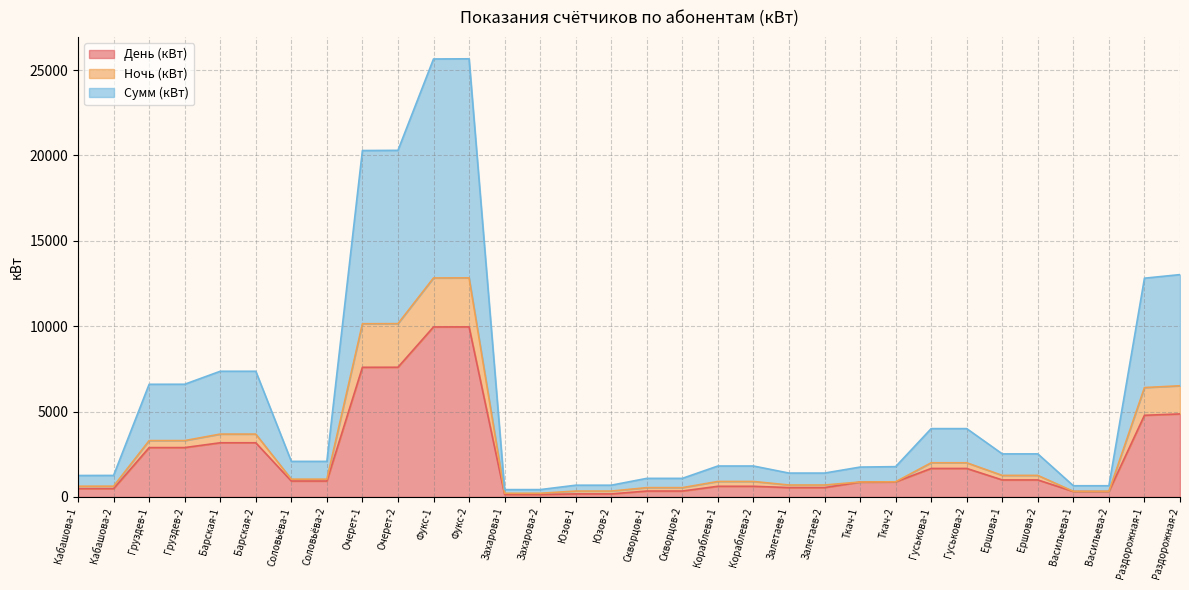

Rank the categories by Ночь (кВт) value from lowest to highest.

Захарова-1, Захарова-2, Васильева-1, Васильева-2, Юзов-1, Юзов-2, Скворцов-1, Скворцов-2, Кабашова-1, Кабашова-2, Залетаев-1, Залетаев-2, Ткач-1, Ткач-2, Кораблева-1, Кораблева-2, Соловьёва-1, Соловьёва-2, Ершова-1, Ершова-2, Гуськова-1, Гуськова-2, Груздев-1, Груздев-2, Барская-1, Барская-2, Раздорожная-1, Раздорожная-2, Очерет-1, Очерет-2, Фукс-1, Фукс-2